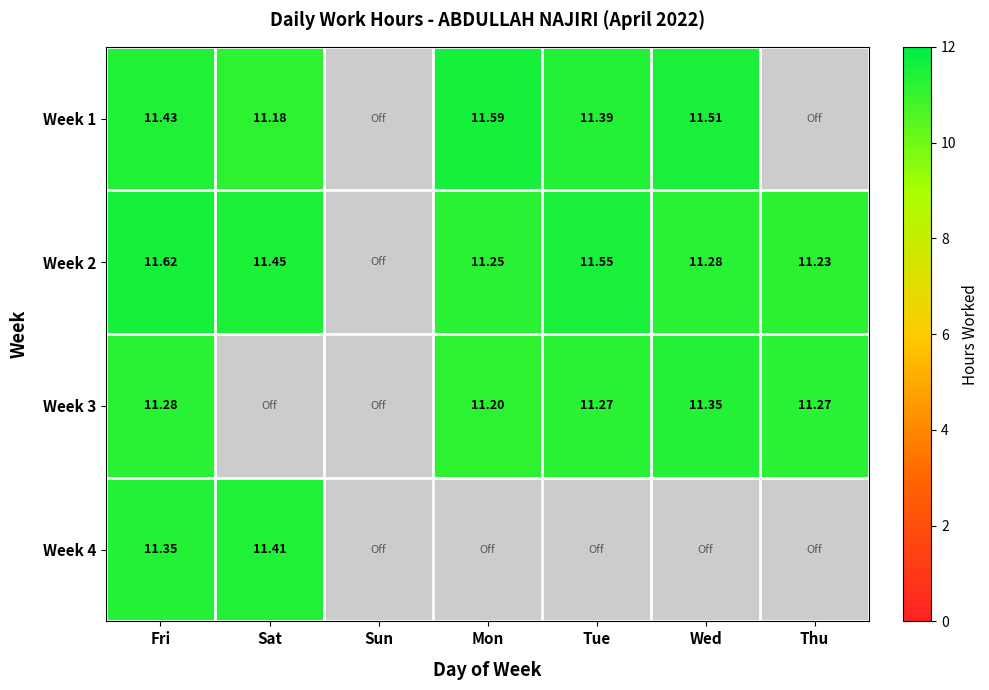

How many data points in Week 3 are above 11?

5